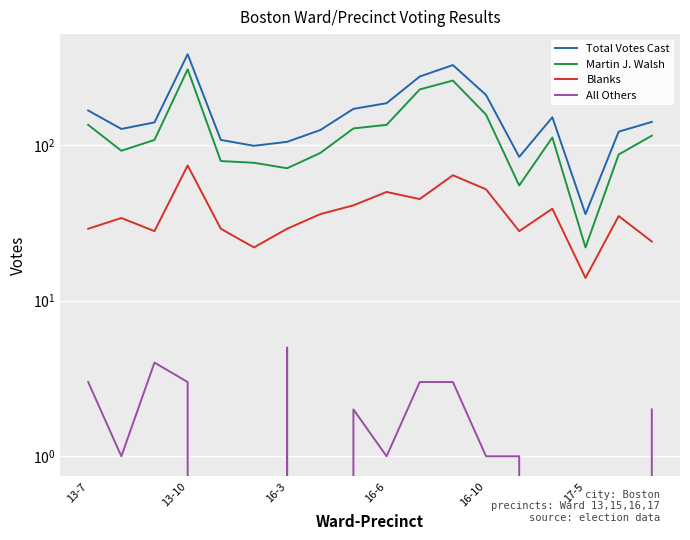

Which series changed the most between 10 and 11?

Total Votes Cast